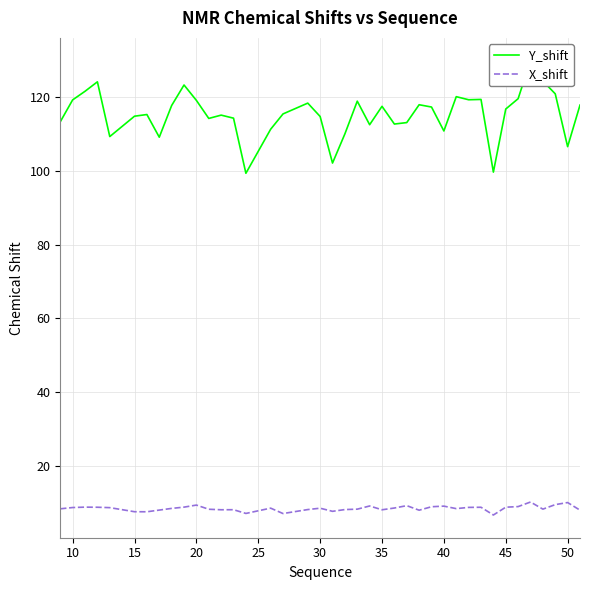

Is it true that X_shift equals 5.0 at 13?

False